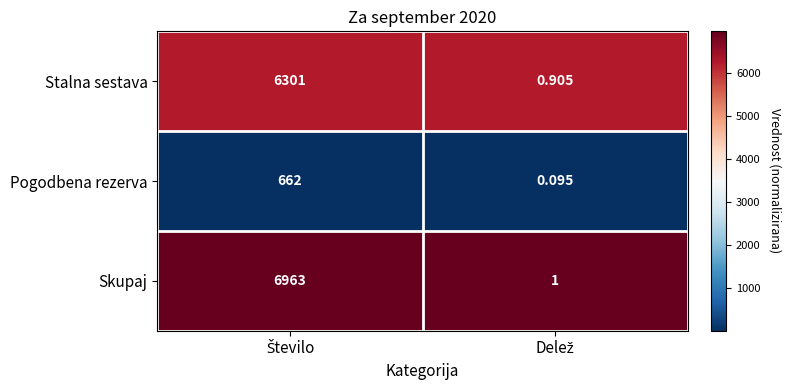

Which series has the largest range (max minus min)?

Skupaj